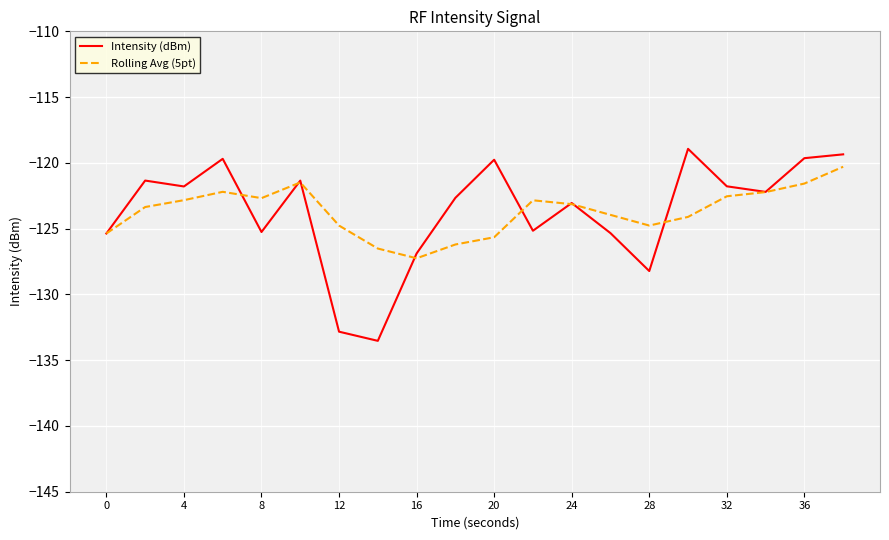

Which series has the widest spread of values?

Intensity (dBm)